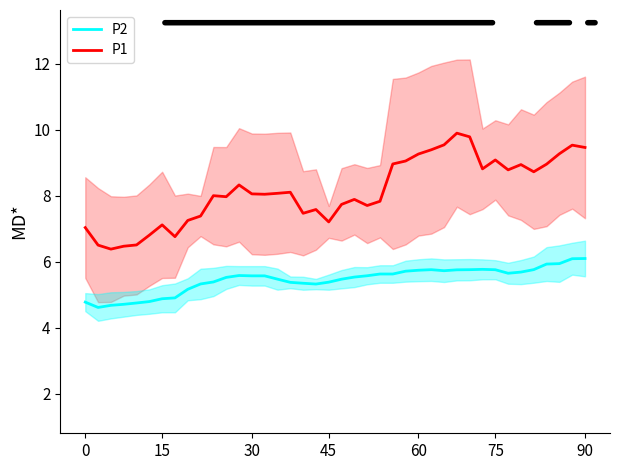

The value of P2 at 90 is 10.7. True or false?

False